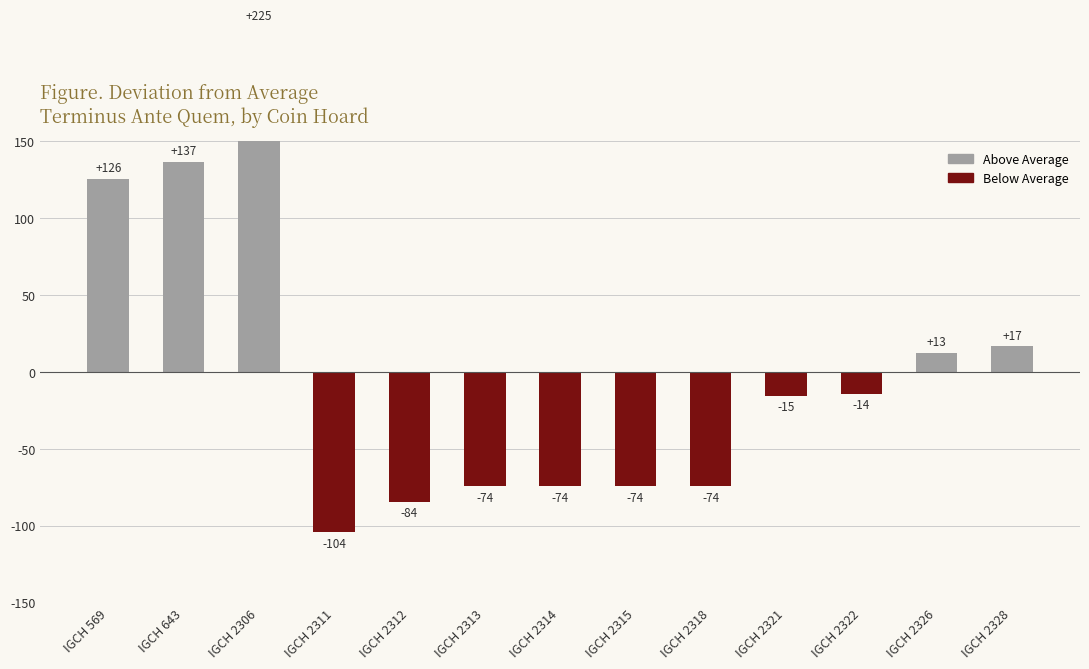

What is the value of the 6th bar from the left?

-74.4